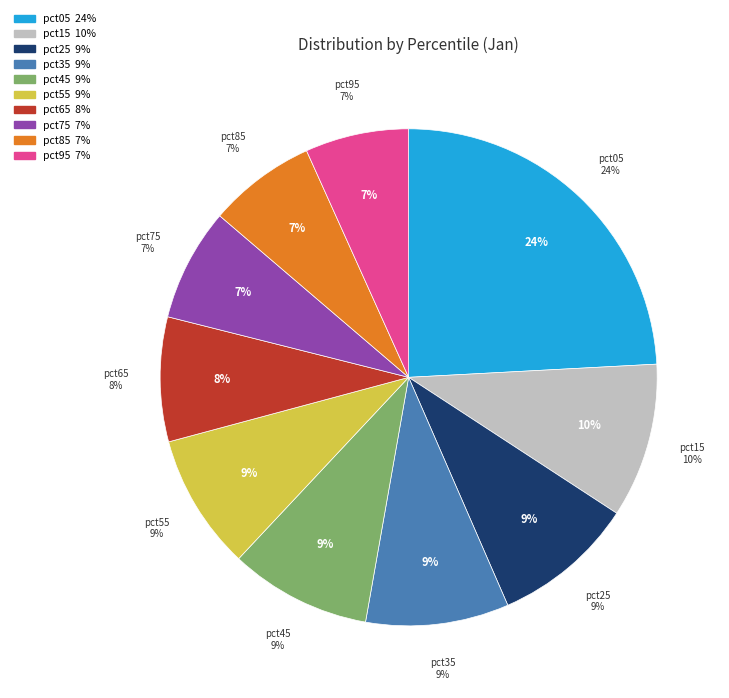

Is there any slice that represents more than half of the pie?

No